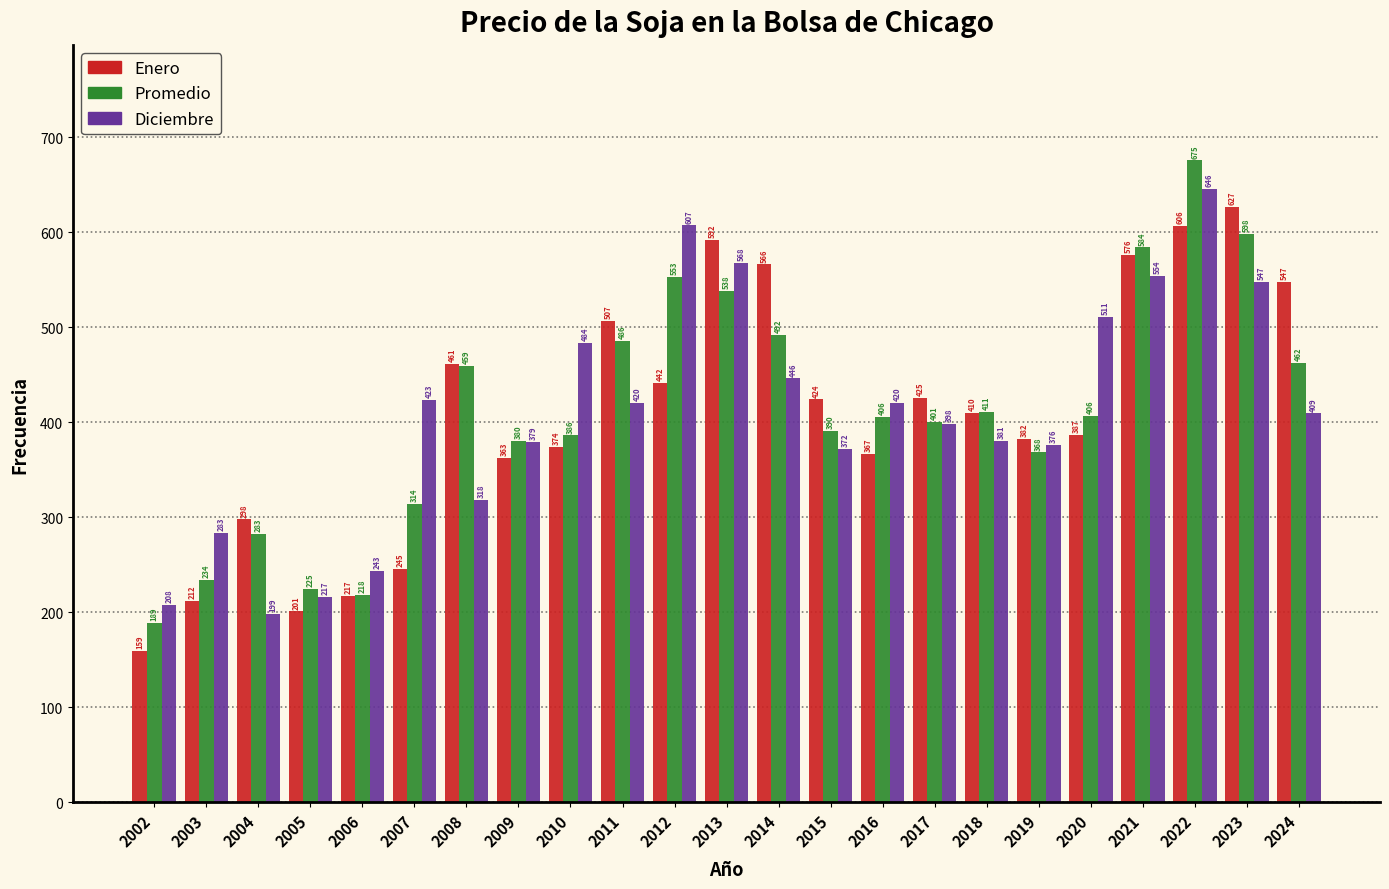

At which category is the sum across all series the highest?

2022